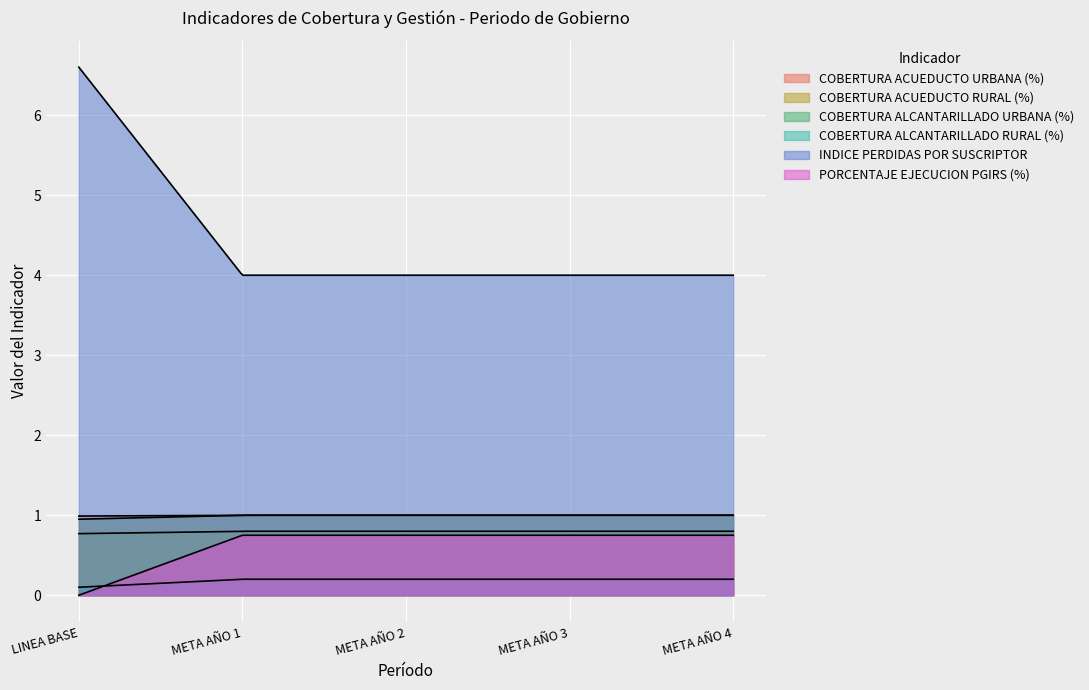

Which category has the highest value in the COBERTURA ACUEDUCTO URBANA (%) series?

META AÑO 1